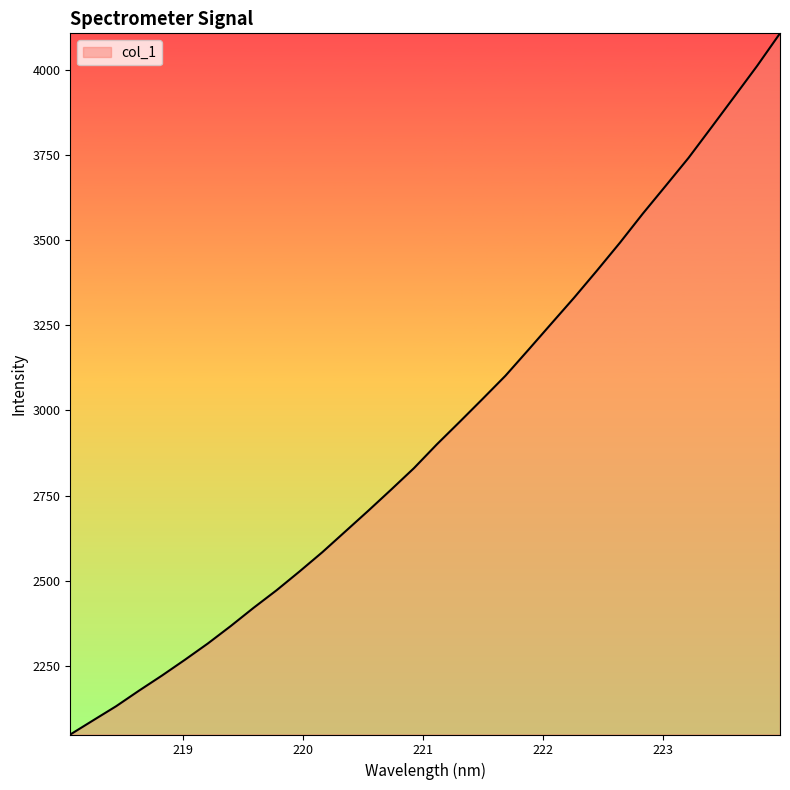

What is the smallest value displayed?

2048.6